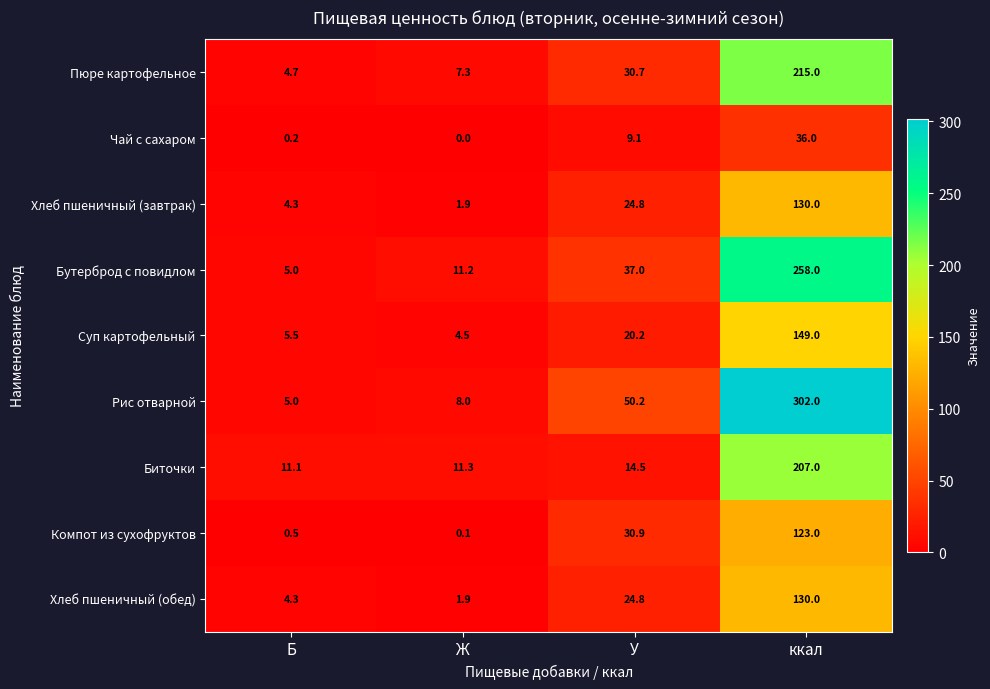

Which series has the largest range (max minus min)?

Рис отварной